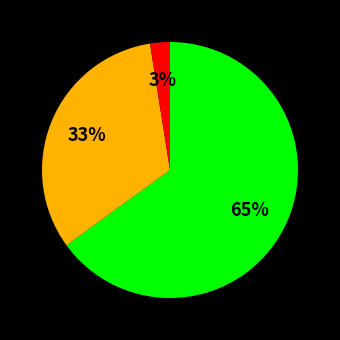

Is there any slice that represents more than half of the pie?

Yes